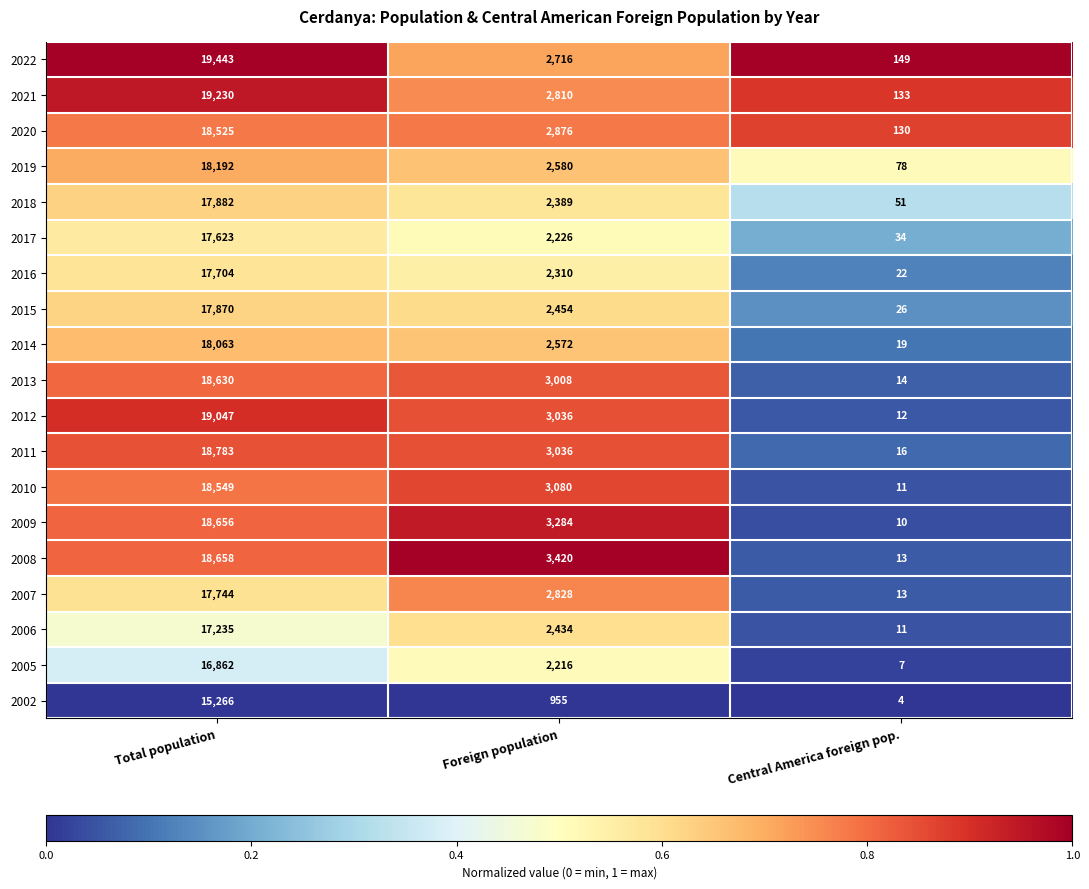

Is it true that 2011 equals 1928 at Foreign population?

False